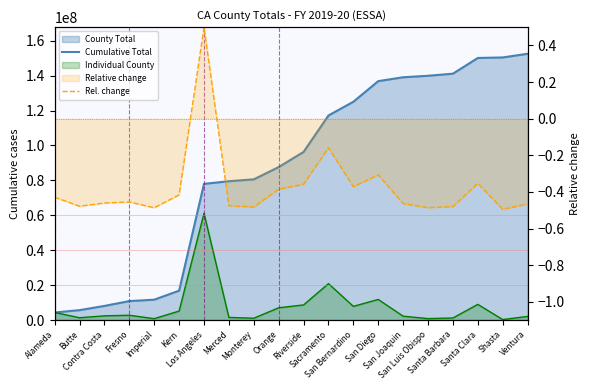

What is the total value across all series at Contra Costa?

8106214.5